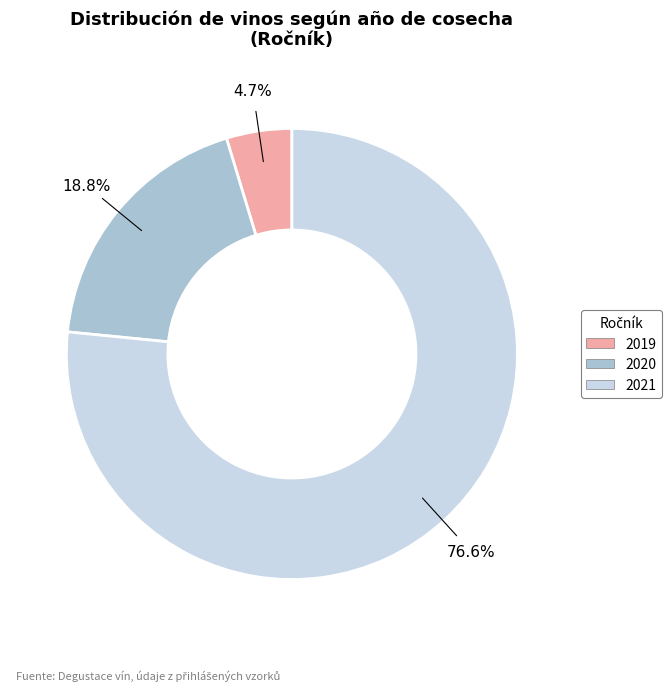

Does 2021 account for over 50% of the chart?

Yes